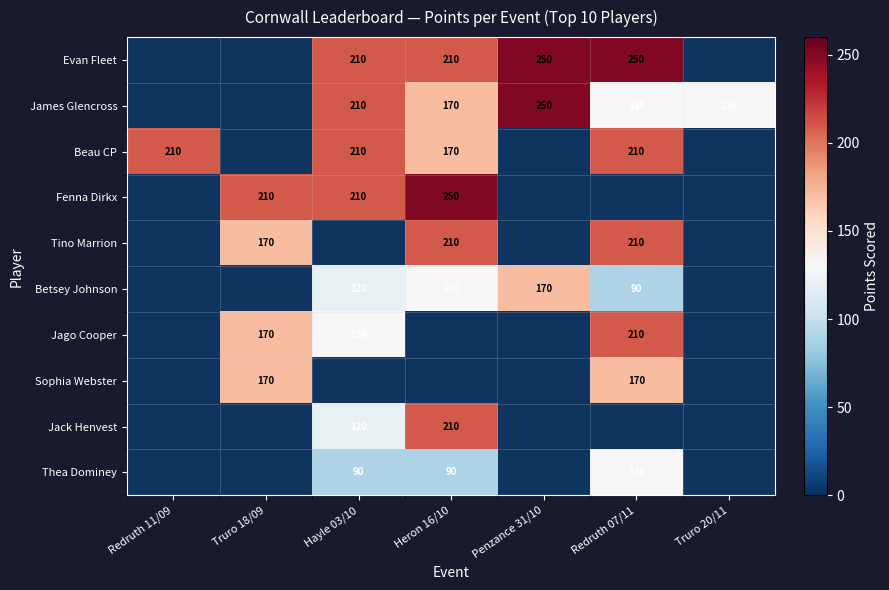

Is the value of Jago Cooper at Redruth 07/11 greater than the value of James Glencross at Truro 20/11?

Yes